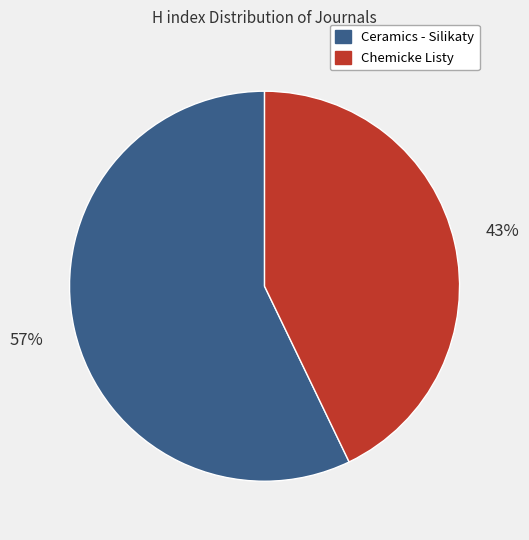

Does Ceramics - Silikaty represent more than half of the total?

Yes